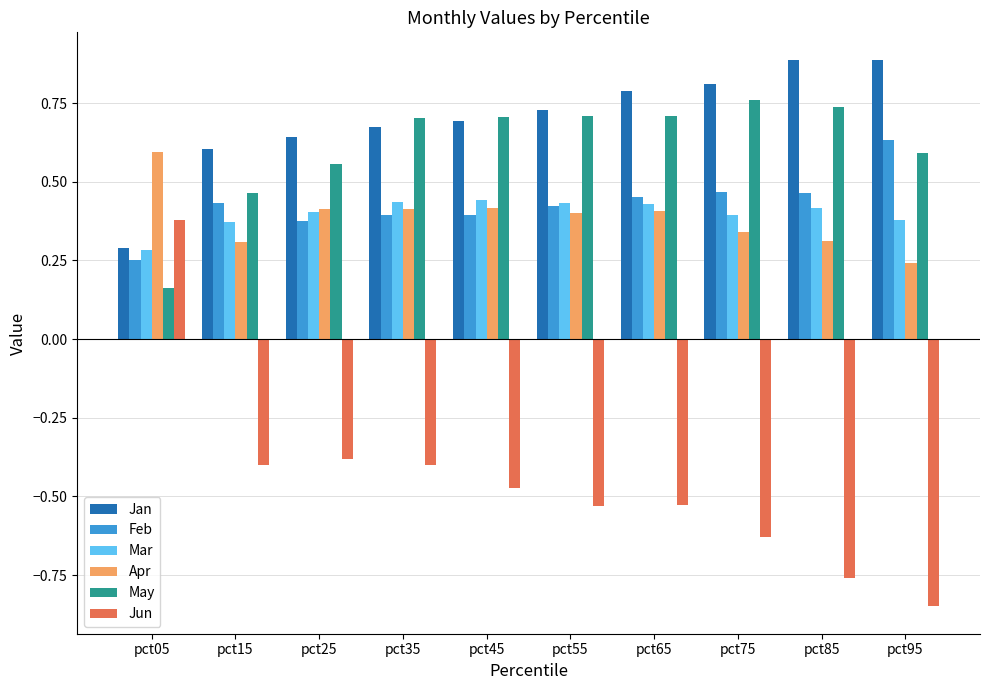

At pct35, list the series in order from smallest to largest.

Jun, Feb, Apr, Mar, Jan, May